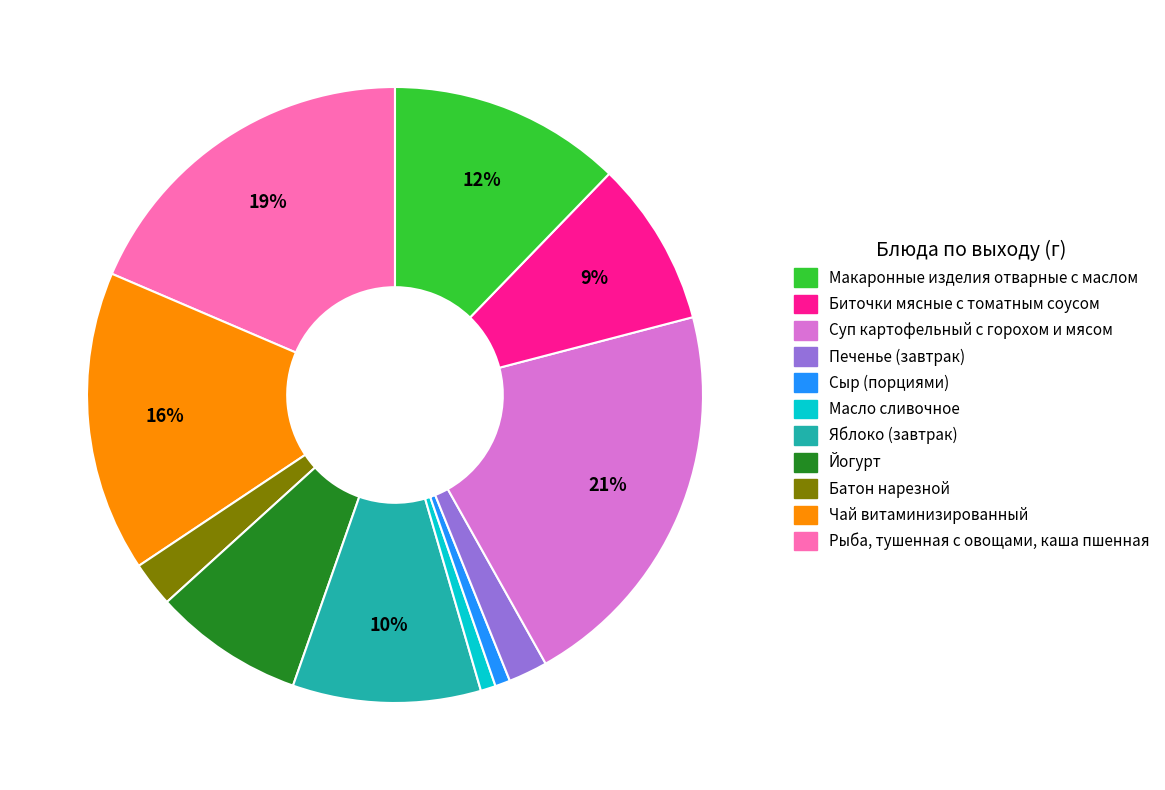

To the nearest percent, what is the difference between the largest and smallest slice percentages?

20%